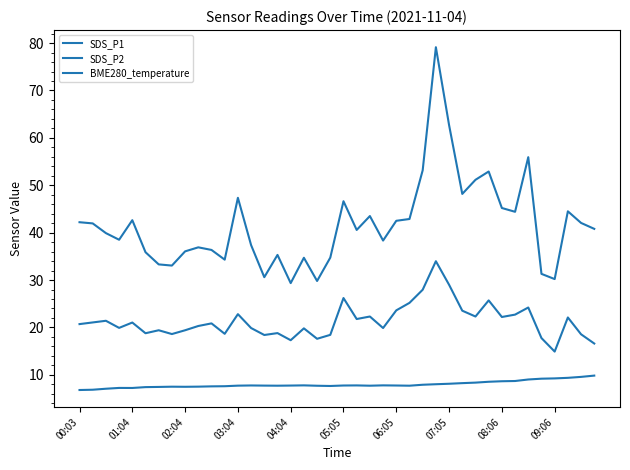

What is the value of the SDS_P2 point at the 7th from the left?

19.4